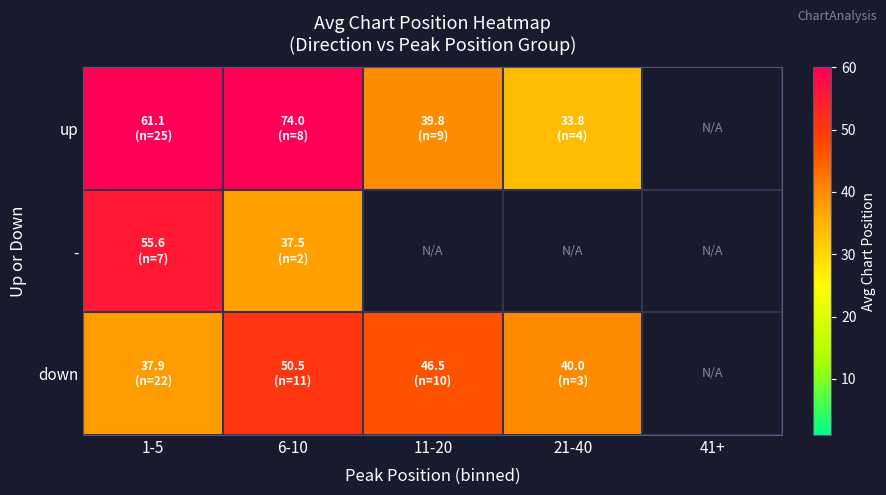

The value of up at 21-40 is 55.3. True or false?

False